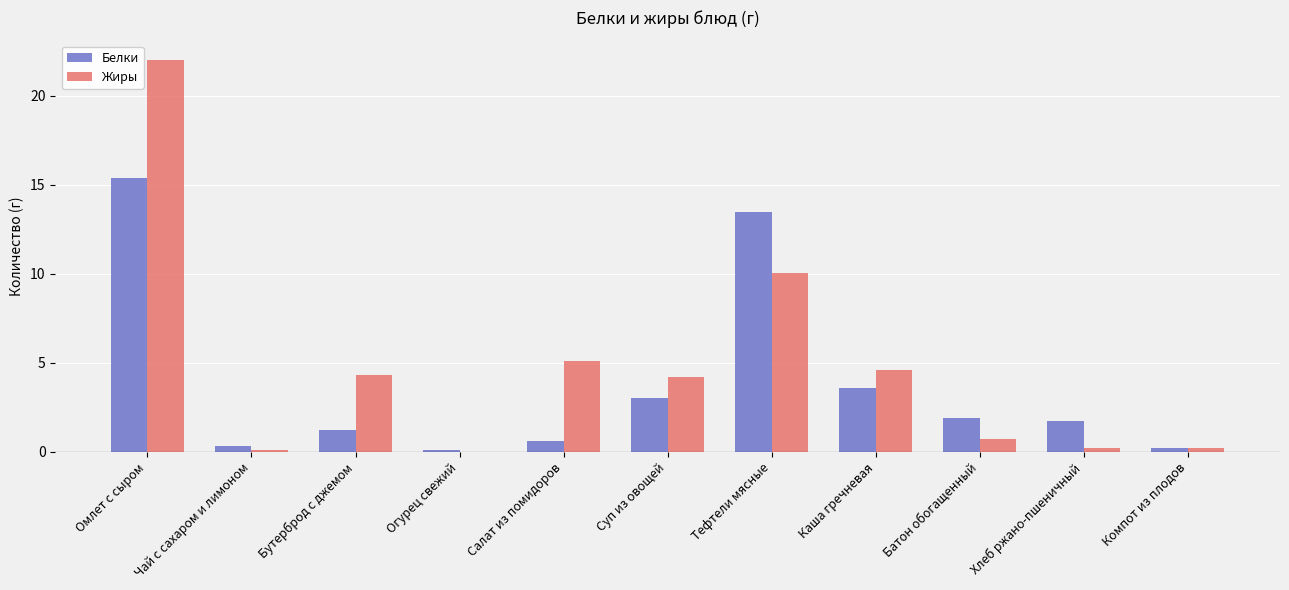

Which category has the highest value in the Жиры series?

Омлет с сыром